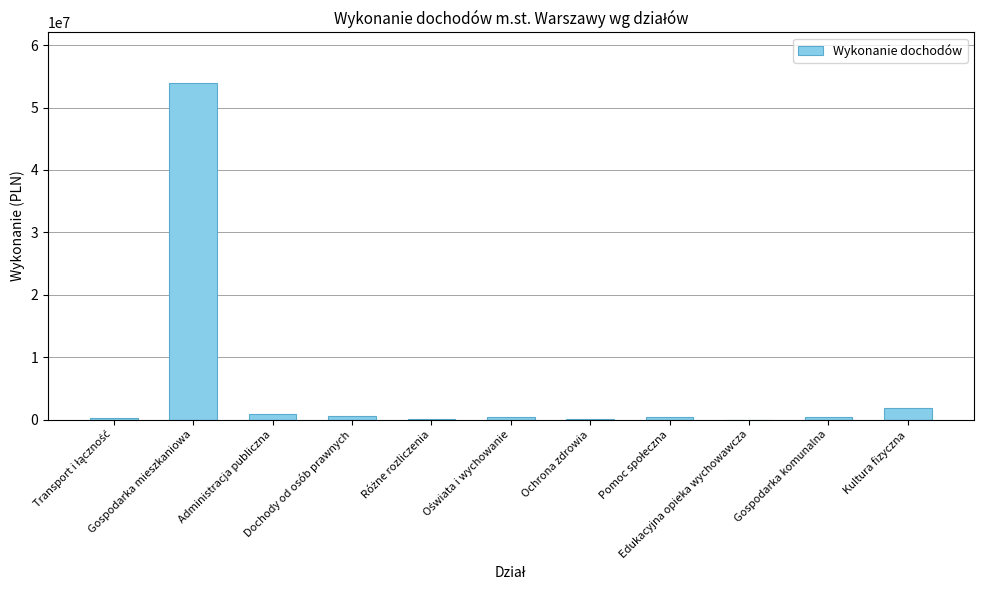

What is the sum of the values at Dochody od osób prawnych and Ochrona zdrowia?

619812.2